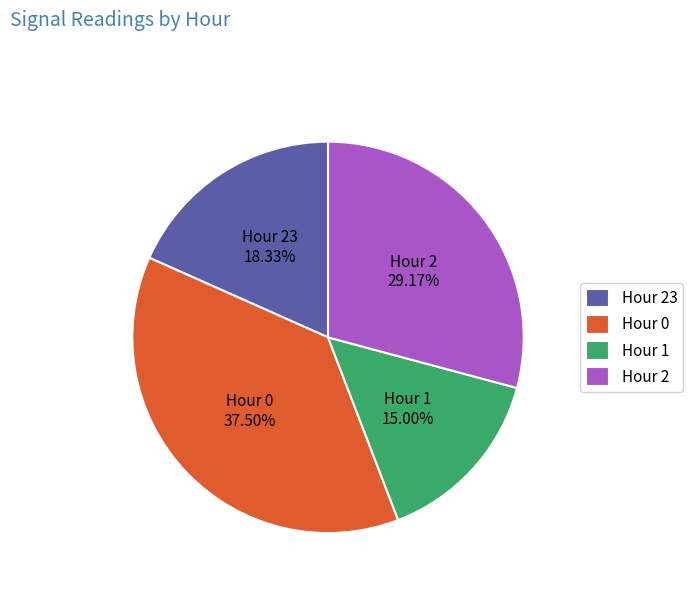

Does any single category account for the majority?

No